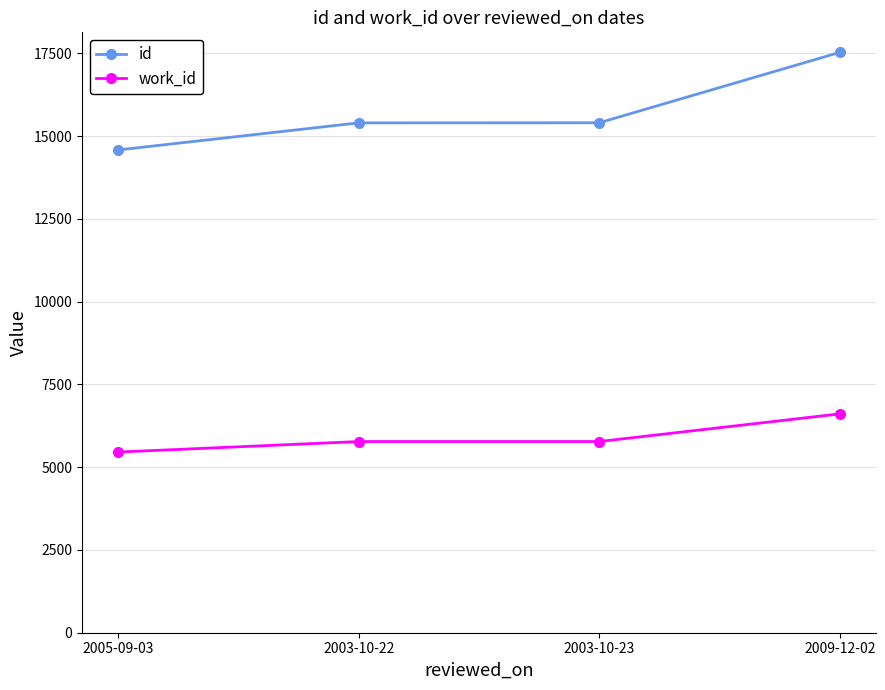

What position from the left is 2003-10-23?

3